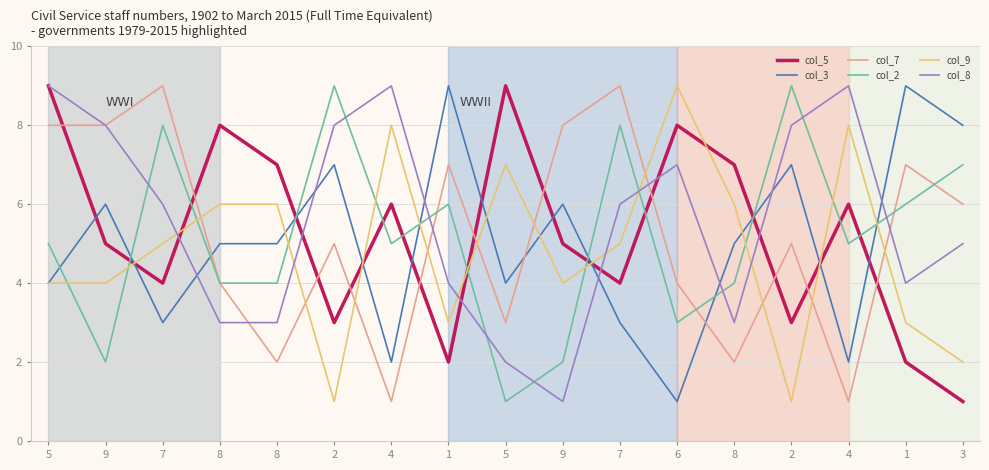

What is the label of the 11th point from the right?

4